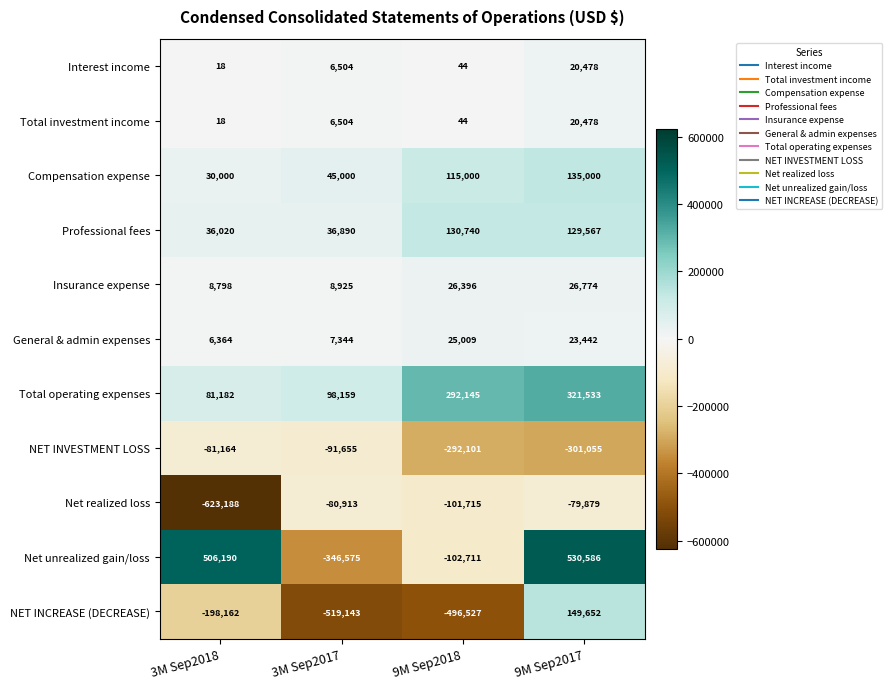

What is the total value across all series at 3M Sep2017?

-828960